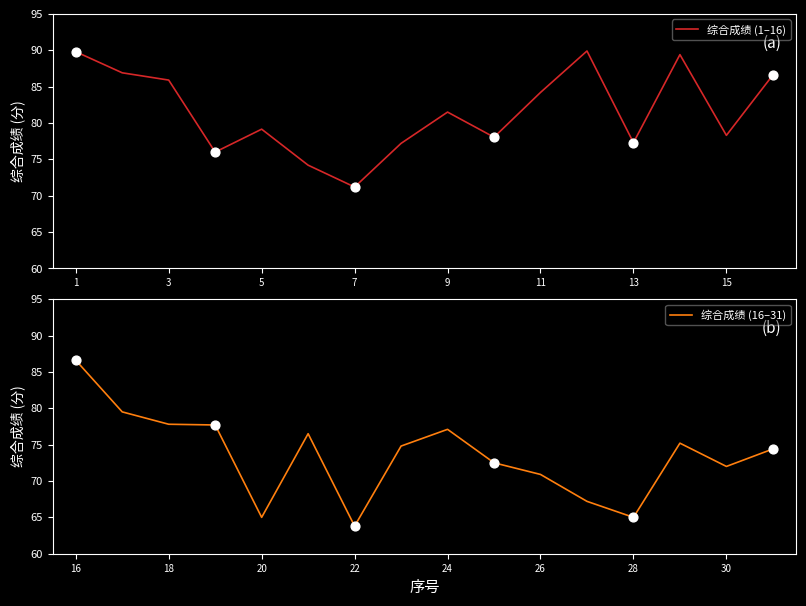

Which series contains the highest Y value?

综合成绩 (1–16)